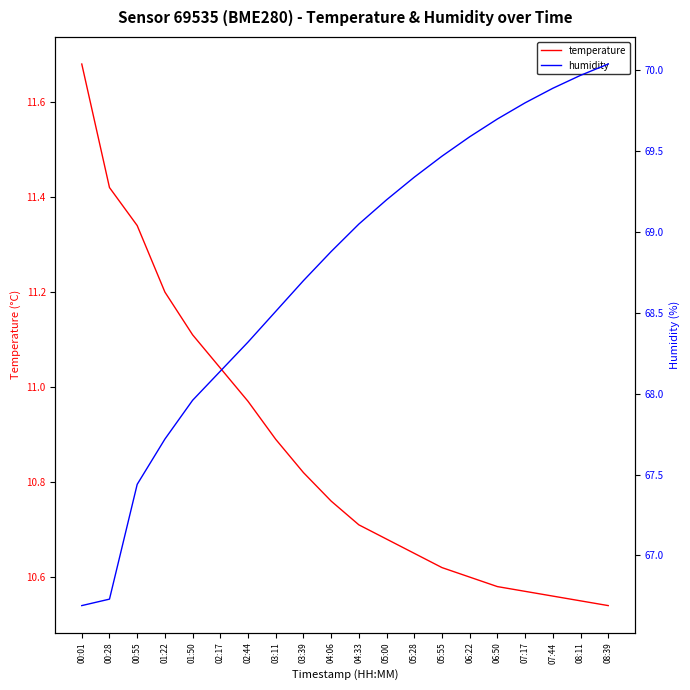

Reading left to right, transcribe all the data shown in this chart.

temperature: 00:01=11.7	00:28=11.4	00:55=11.3	01:22=11.2	01:50=11.1	02:17=11.0	02:44=11.0	03:11=10.9	03:39=10.8	04:06=10.8	04:33=10.7	05:00=10.7	05:28=10.7	05:55=10.6	06:22=10.6	06:50=10.6	07:17=10.6	07:44=10.6	08:11=10.6	08:39=10.5
humidity: 00:01=66.7	00:28=66.7	00:55=67.4	01:22=67.7	01:50=68.0	02:17=68.1	02:44=68.3	03:11=68.5	03:39=68.7	04:06=68.9	04:33=69.0	05:00=69.2	05:28=69.3	05:55=69.5	06:22=69.6	06:50=69.7	07:17=69.8	07:44=69.9	08:11=70.0	08:39=70.0